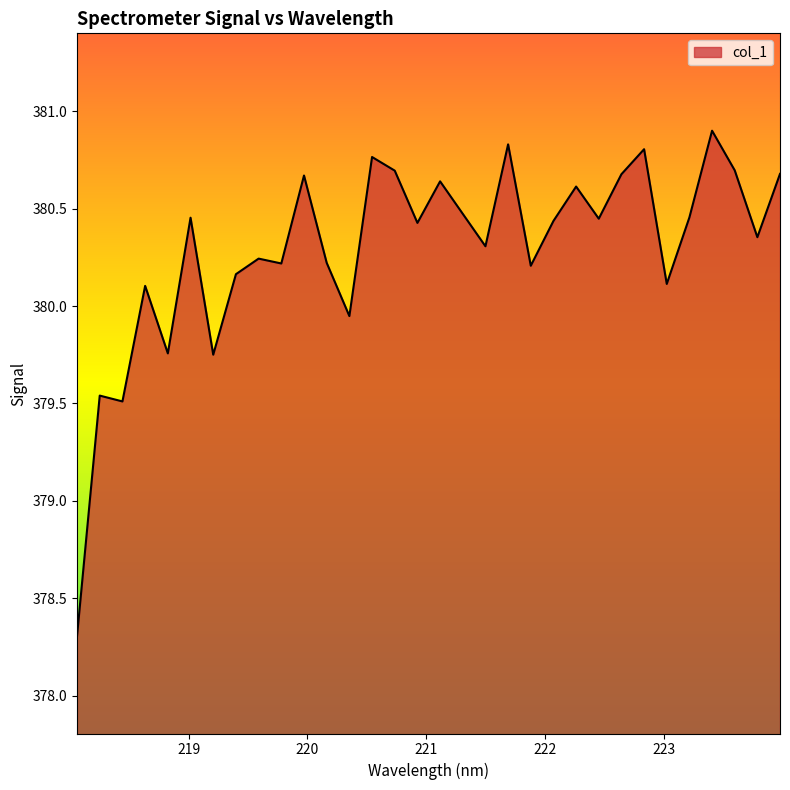

How many lines are shown in the chart?

1